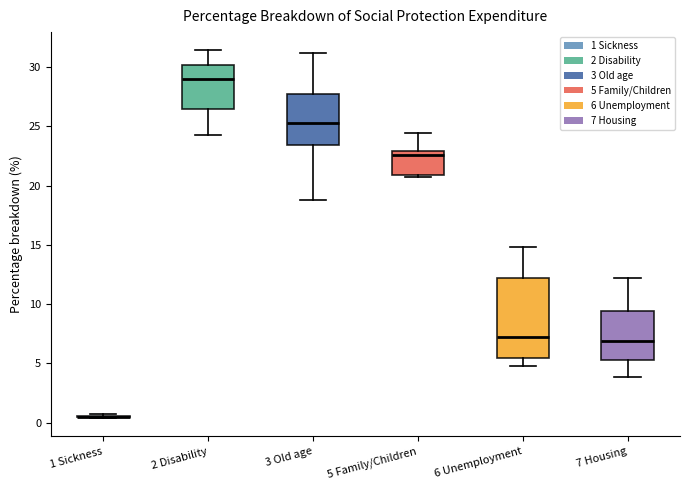

Reading left to right, read every box against the y-axis: the position of its median line, the range the box covers, and the ends of its whiskers. The values are not printed on the chart, so give them approximately, as read against the axis.

1 Sickness: box collapsed to a line at 0.5, whiskers 0.5 to 0.5
2 Disability: median 29.0, box 26.5 to 30.0, whiskers 24.5 to 31.5
3 Old age: median 25.5, box 23.5 to 27.5, whiskers 19.0 to 31.0
5 Family/Children: median 22.5, box 21.0 to 23.0, whiskers 20.5 to 24.5
6 Unemployment: median 7.0, box 5.5 to 12.0, whiskers 5.0 to 15.0
7 Housing: median 7.0, box 5.5 to 9.5, whiskers 4.0 to 12.0